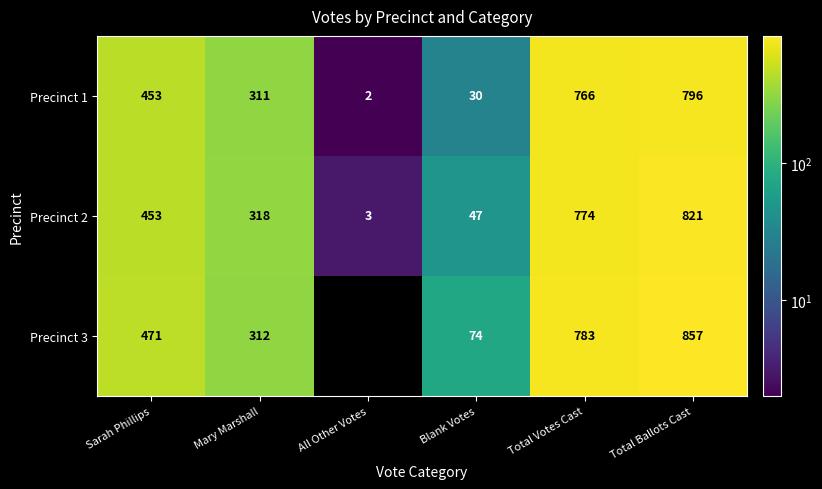

What is the spread (max minus min) of values at Total Votes Cast?

17